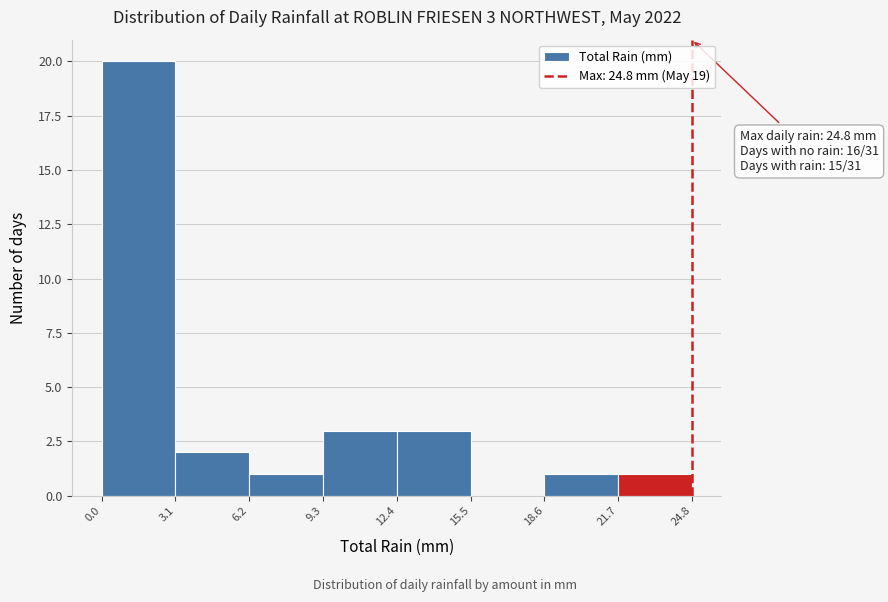

Which range on the x-axis has the tallest bar?

0.0 to 3.1